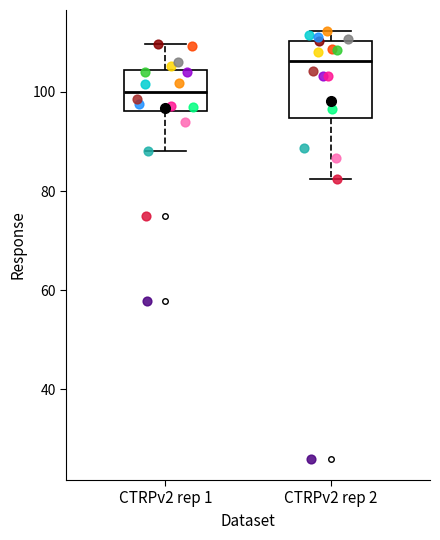

Reading left to right, transcribe this box plot: for each box, give where its median line is, the range the box spans, and where its two whiskers end, as read against the y-axis. The values are not printed on the chart, so give them approximately, as read against the axis.

CTRPv2 rep 1: median 100, box 96 to 104, whiskers 88 to 110
CTRPv2 rep 2: median 106, box 94 to 110, whiskers 82 to 112